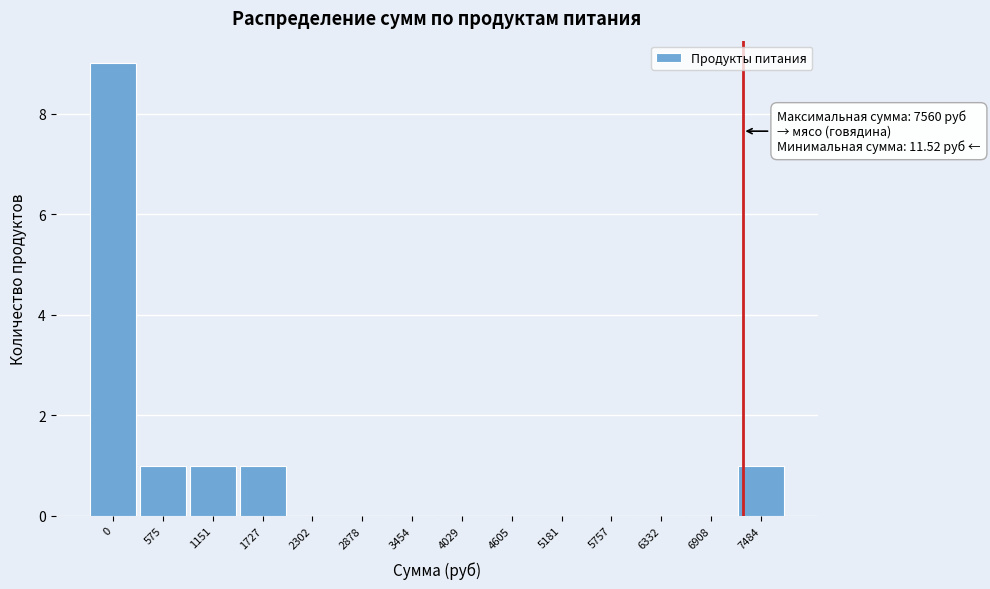

Reading left to right, transcribe all the data shown in this chart.

0=9	575=1	1151=1	1727=1	2302=0	2878=0	3454=0	4029=0	4605=0	5181=0	5757=0	6332=0	6908=0	7484=1